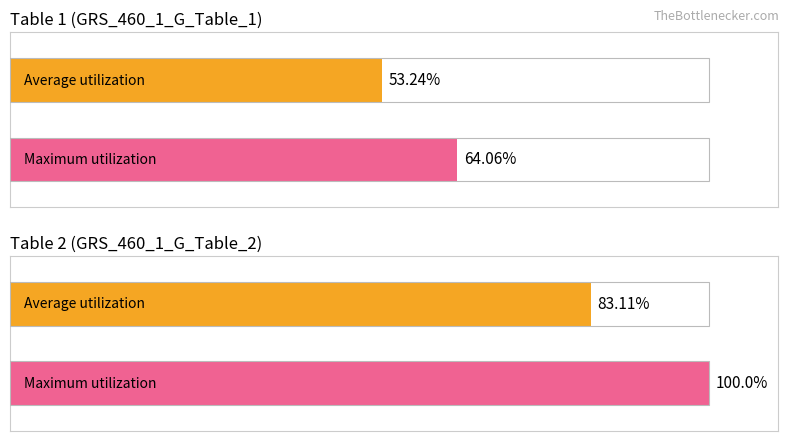

Which series has the largest total across all categories?

Maximum utilization